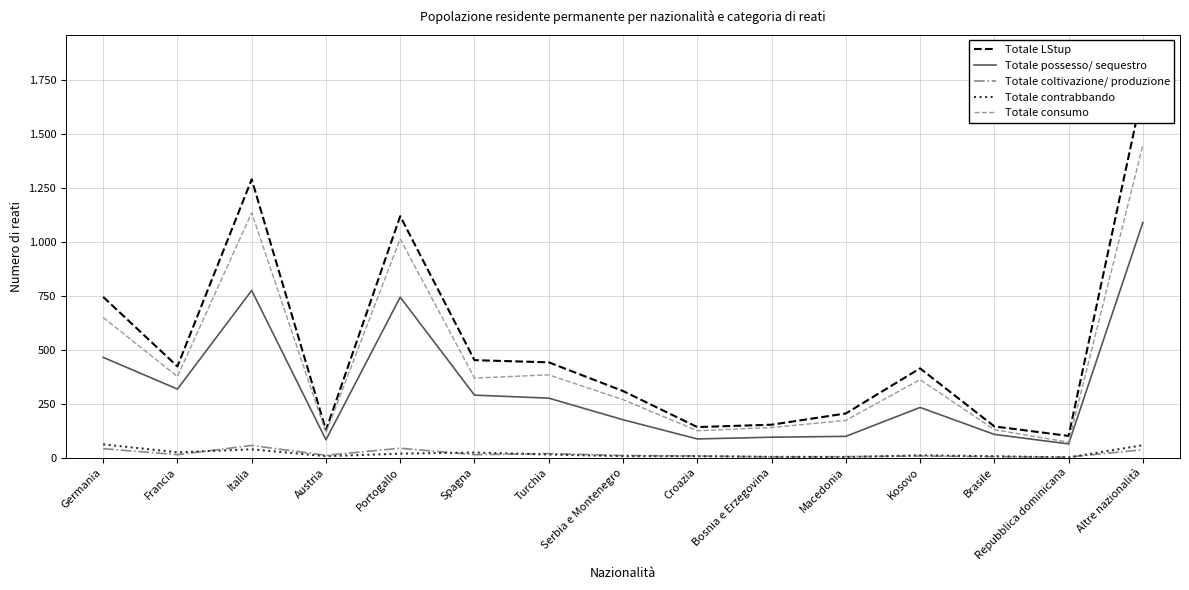

Rank the categories by Totale LStup value from lowest to highest.

Repubblica dominicana, Austria, Croazia, Brasile, Bosnia e Erzegovina, Macedonia, Serbia e Montenegro, Kosovo, Francia, Turchia, Spagna, Germania, Portogallo, Italia, Altre nazionalità